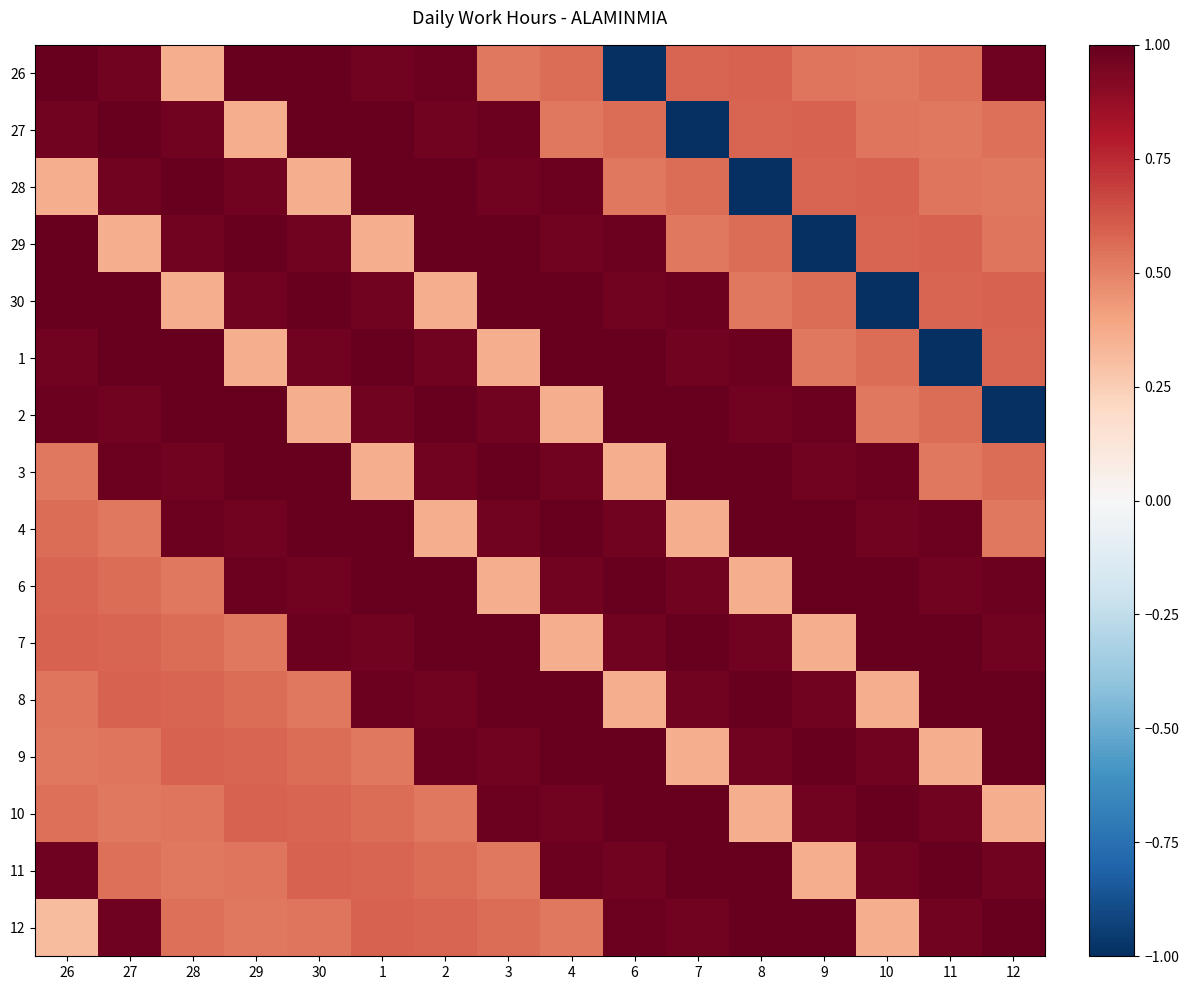

Which has a higher value, 26 or 3?

26